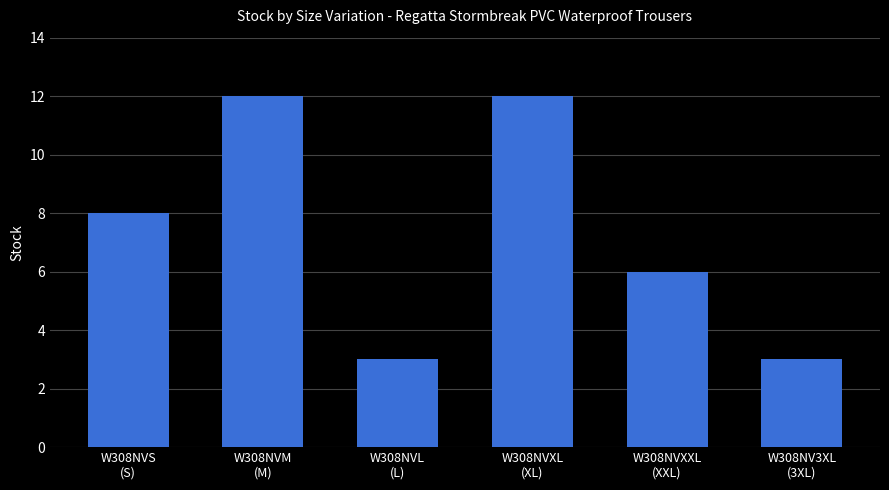

Reading right to left, list all the values displayed in this chart.

3	6	12	3	12	8